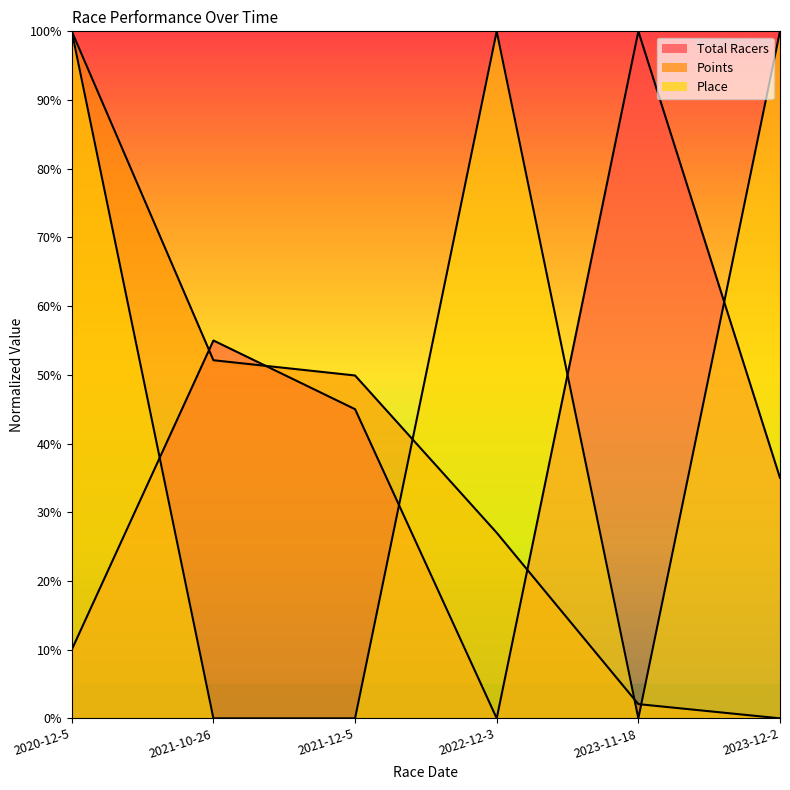

What is the label of the 1st point from the left?

2020-12-5